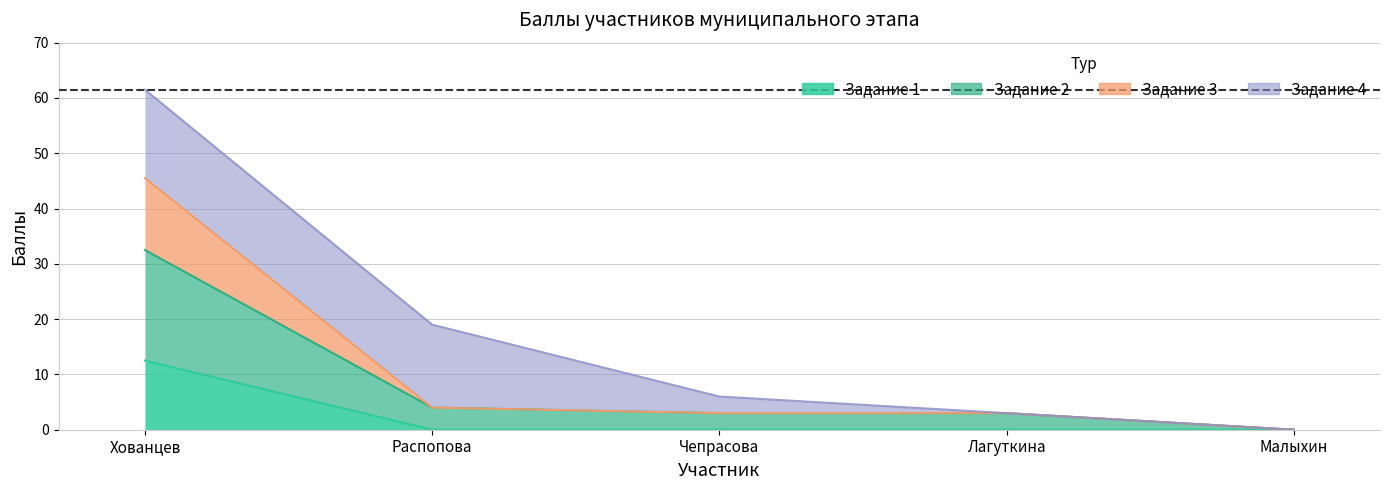

True or false: task2 and task3 cross at least once.

False